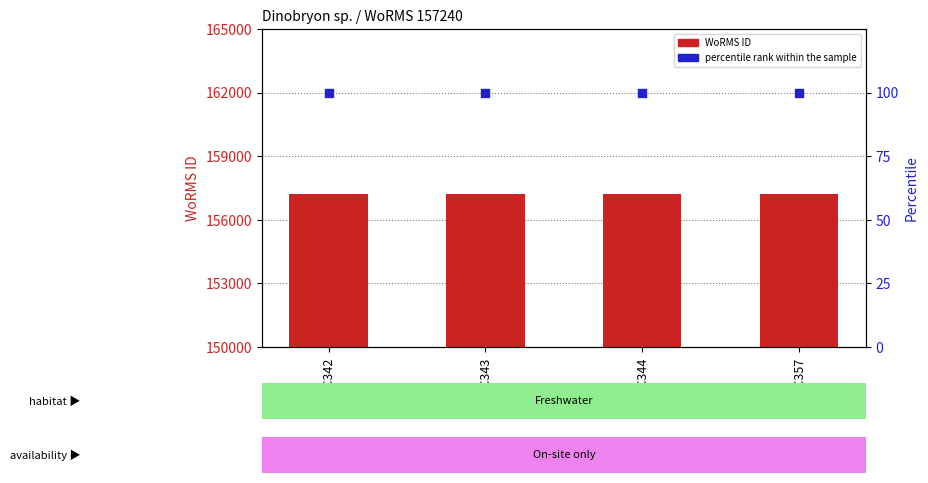

What is the total value across all series at BMCC344?

157340